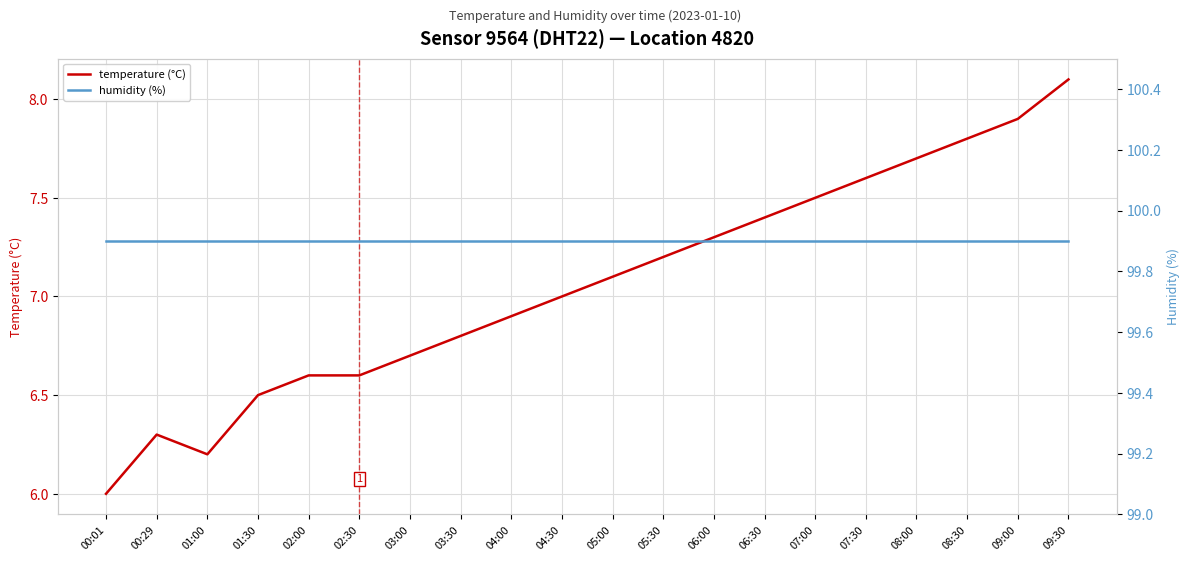

True or false: temperature (°C) and humidity (%) cross at least once.

False